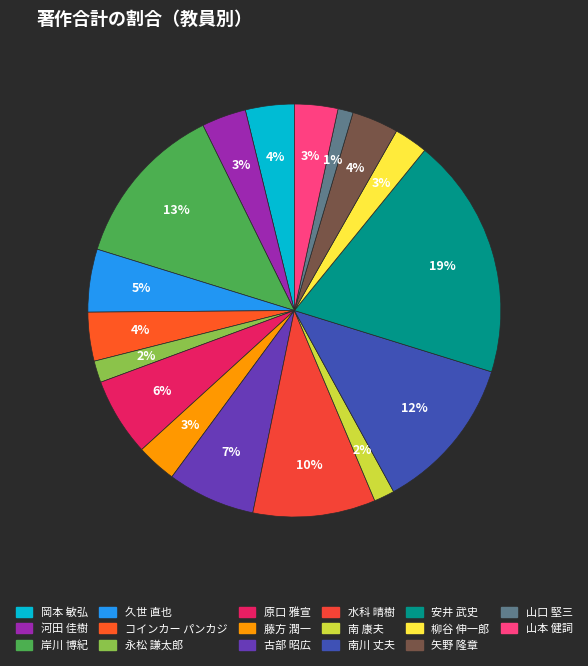

To the nearest percent, what is the combined percentage of 古部 昭広 and 安井 武史?

26%